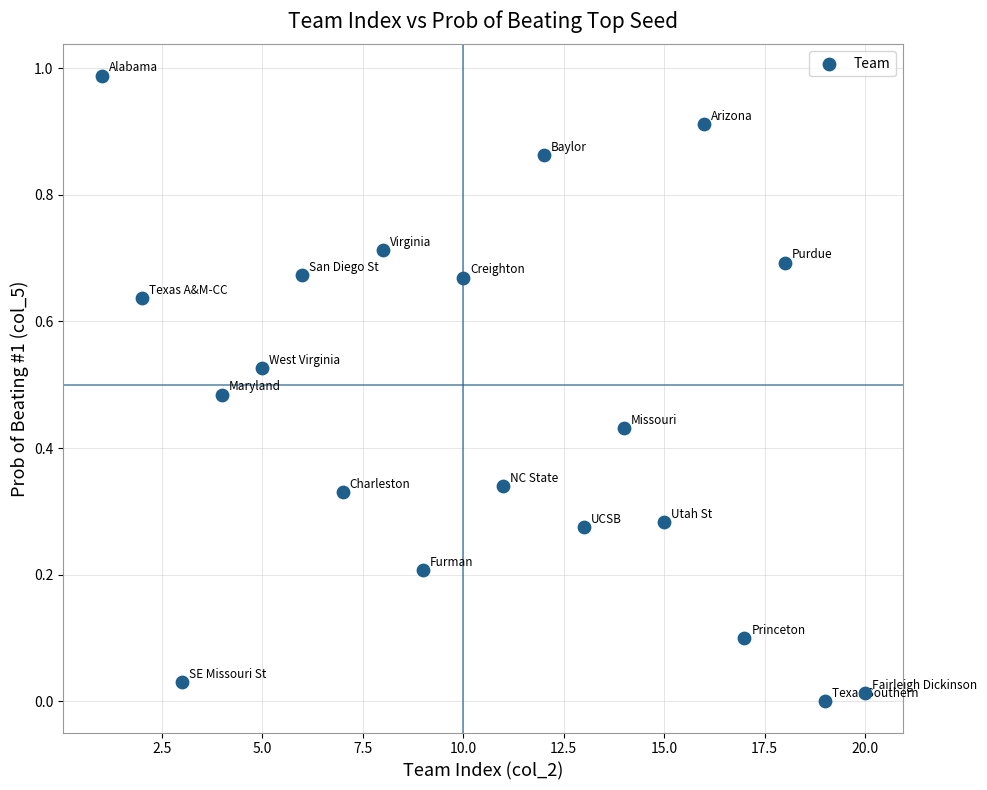

What is the range of X values (max minus min)?

19.0